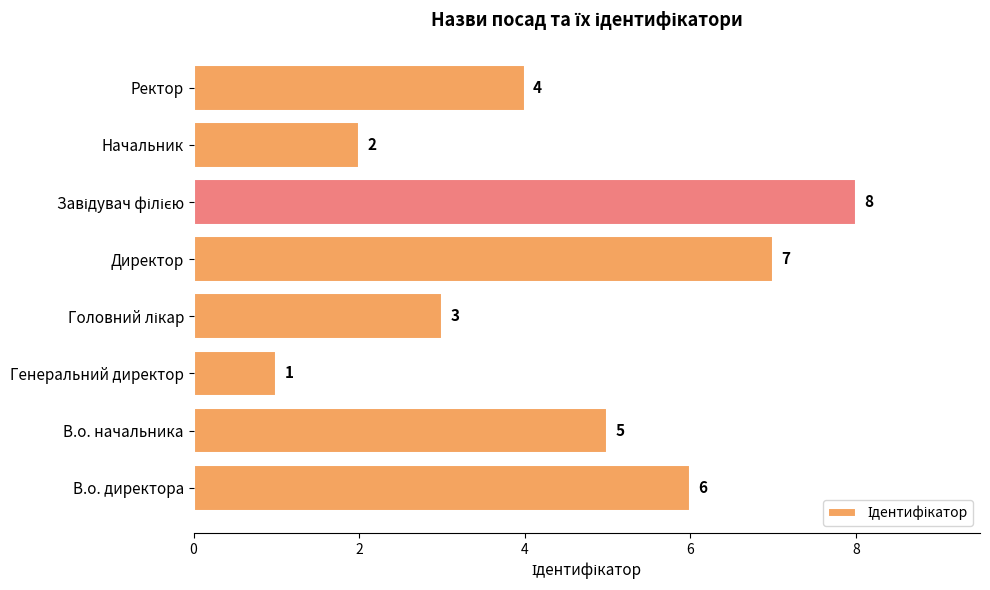

Which category has the lowest value across all series?

Генеральний директор